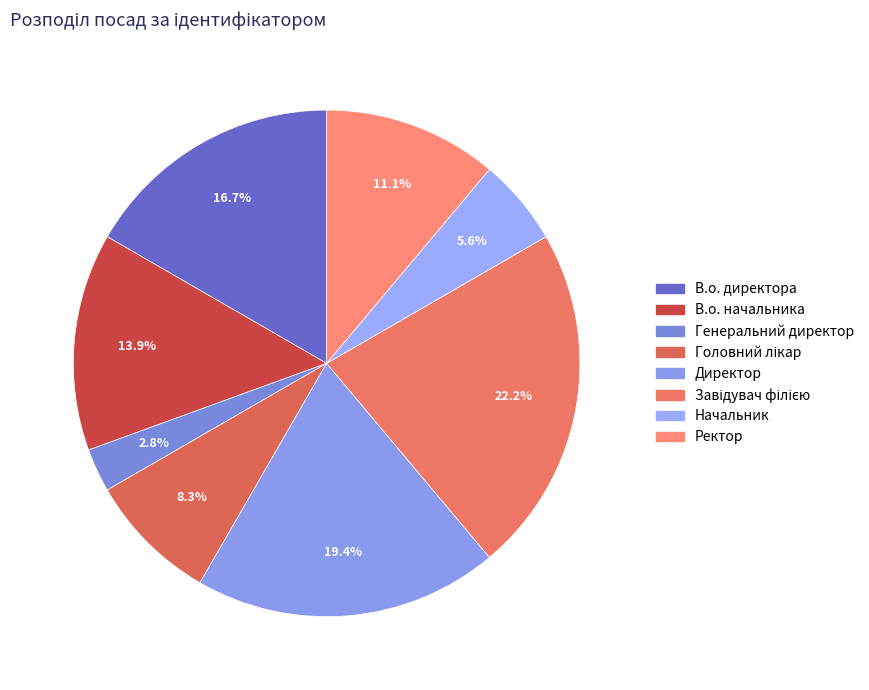

What percentage do В.о. начальника and Завідувач філією together represent?

36.1%